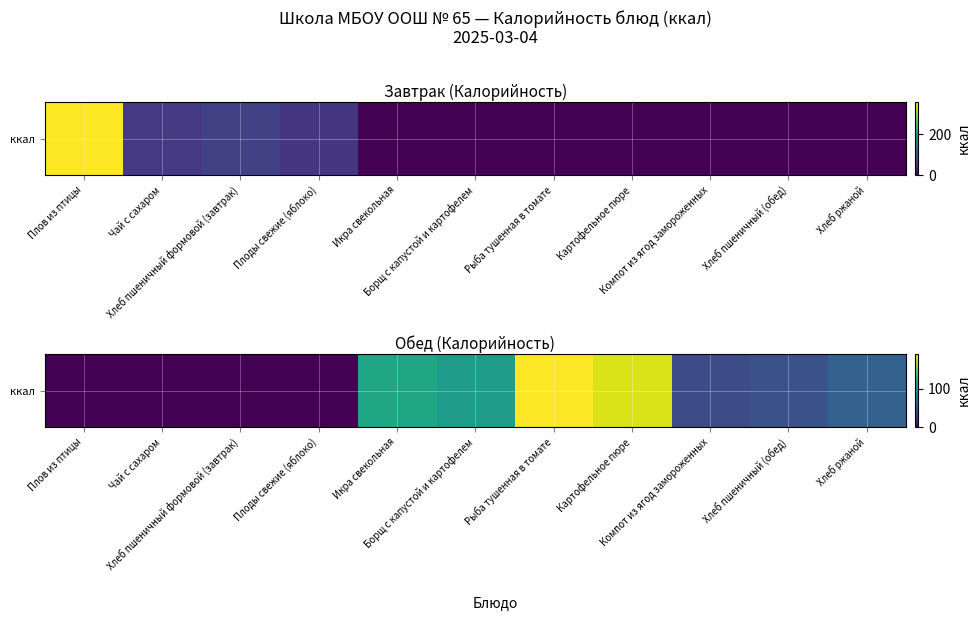

What is the sum of all values?

732.8